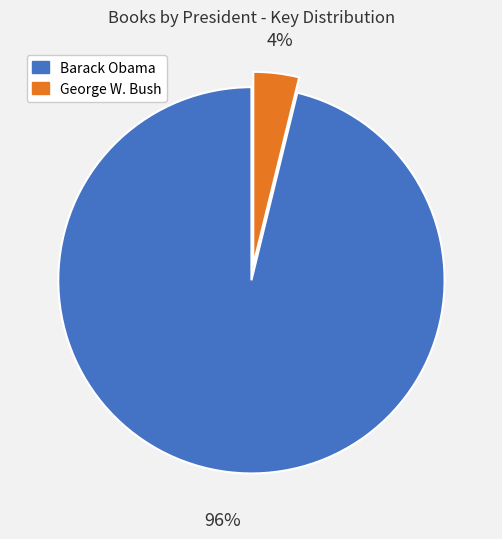

Between George W. Bush and Barack Obama, which is larger?

Barack Obama